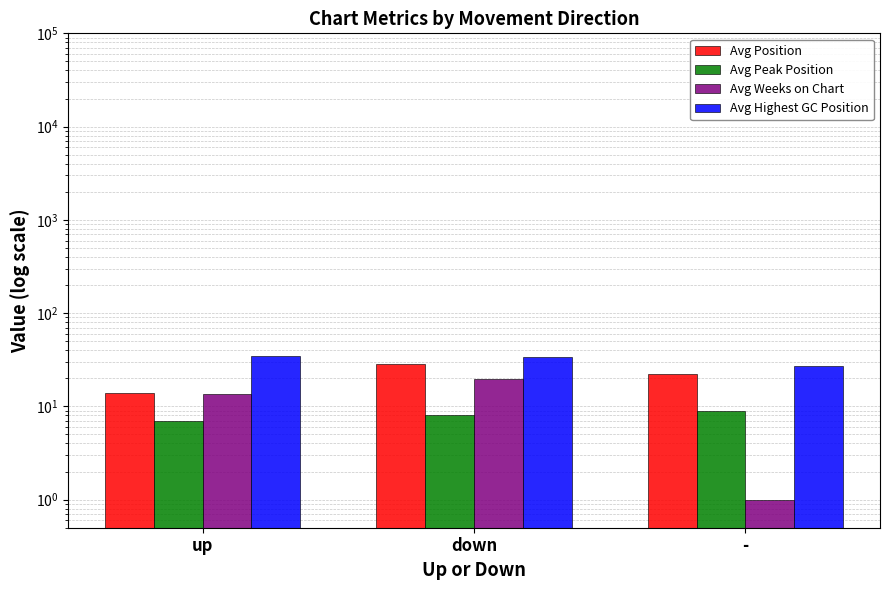

Reading left to right, extract all data points from this chart.

Avg Position: 13.8	28.3	22.0
Avg Peak Position: 7.0	8.0	9.0
Avg Weeks on Chart: 13.5	19.8	1.0
Avg Highest GC Position: 34.9	34.1	27.0